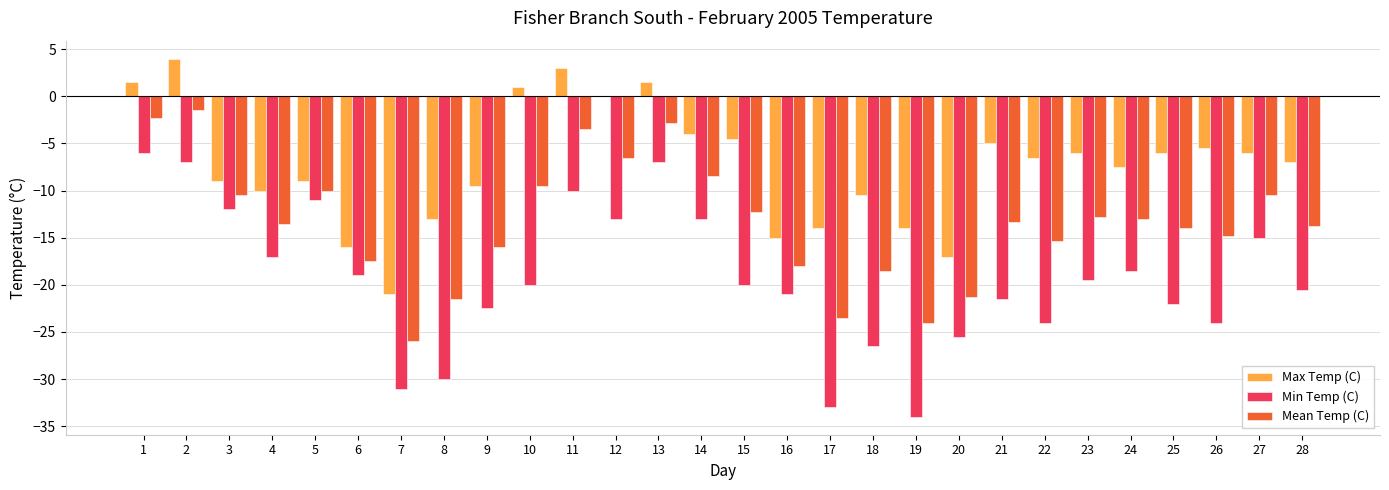

Reading left to right, transcribe all the data shown in this chart.

Max Temp (C): 1=1.5	2=4.0	3=-9.0	4=-10.0	5=-9.0	6=-16.0	7=-21.0	8=-13.0	9=-9.5	10=1.0	11=3.0	12=0.0	13=1.5	14=-4.0	15=-4.5	16=-15.0	17=-14.0	18=-10.5	19=-14.0	20=-17.0	21=-5.0	22=-6.5	23=-6.0	24=-7.5	25=-6.0	26=-5.5	27=-6.0	28=-7.0
Min Temp (C): 1=-6.0	2=-7.0	3=-12.0	4=-17.0	5=-11.0	6=-19.0	7=-31.0	8=-30.0	9=-22.5	10=-20.0	11=-10.0	12=-13.0	13=-7.0	14=-13.0	15=-20.0	16=-21.0	17=-33.0	18=-26.5	19=-34.0	20=-25.5	21=-21.5	22=-24.0	23=-19.5	24=-18.5	25=-22.0	26=-24.0	27=-15.0	28=-20.5
Mean Temp (C): 1=-2.3	2=-1.5	3=-10.5	4=-13.5	5=-10.0	6=-17.5	7=-26.0	8=-21.5	9=-16.0	10=-9.5	11=-3.5	12=-6.5	13=-2.8	14=-8.5	15=-12.3	16=-18.0	17=-23.5	18=-18.5	19=-24.0	20=-21.3	21=-13.3	22=-15.3	23=-12.8	24=-13.0	25=-14.0	26=-14.8	27=-10.5	28=-13.8